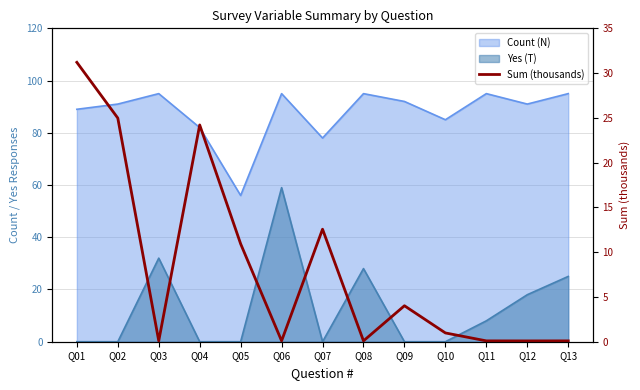

Is it true that the value at Q03 is 0.1?

False